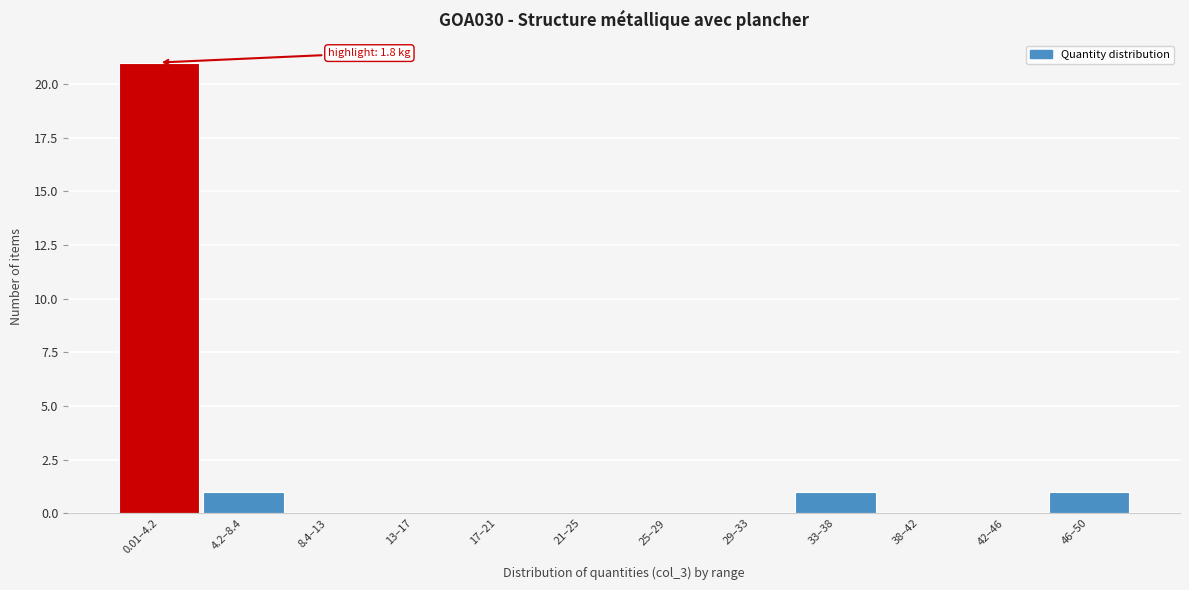

Reading left to right, list all the values displayed in this chart.

0.01–4.2=21	4.2–8.4=1	8.4–13=0	13–17=0	17–21=0	21–25=0	25–29=0	29–33=0	33–38=1	38–42=0	42–46=0	46–50=1